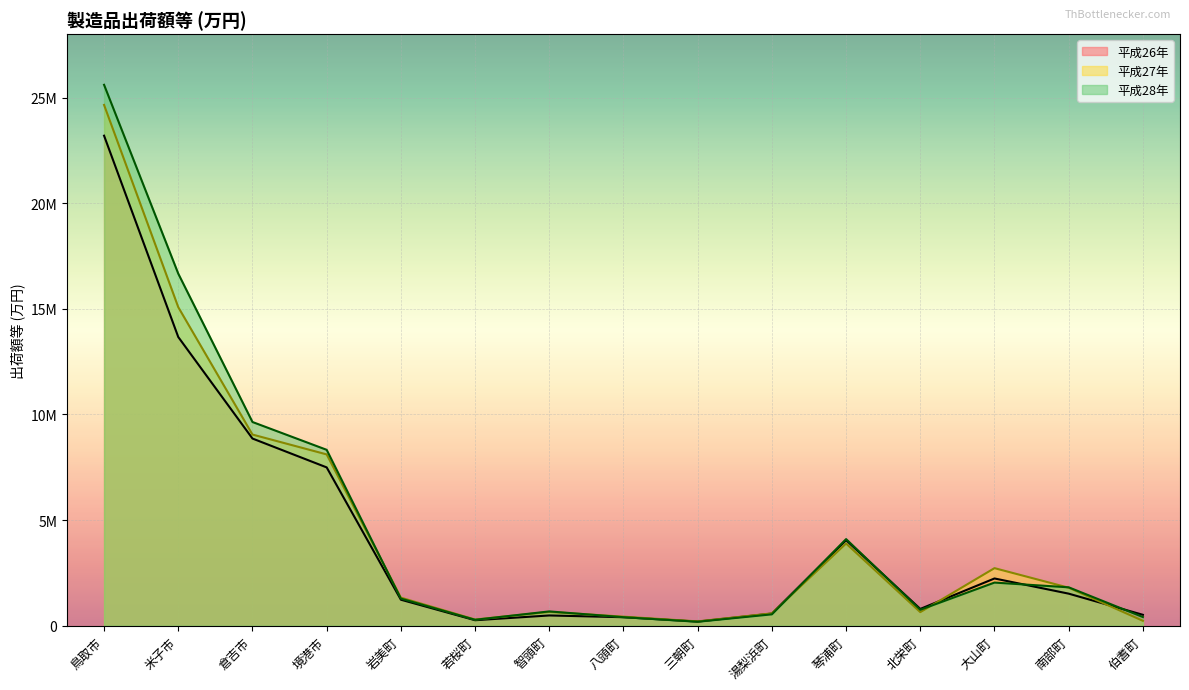

How many times do 平成26年 and 平成27年 cross each other?

3